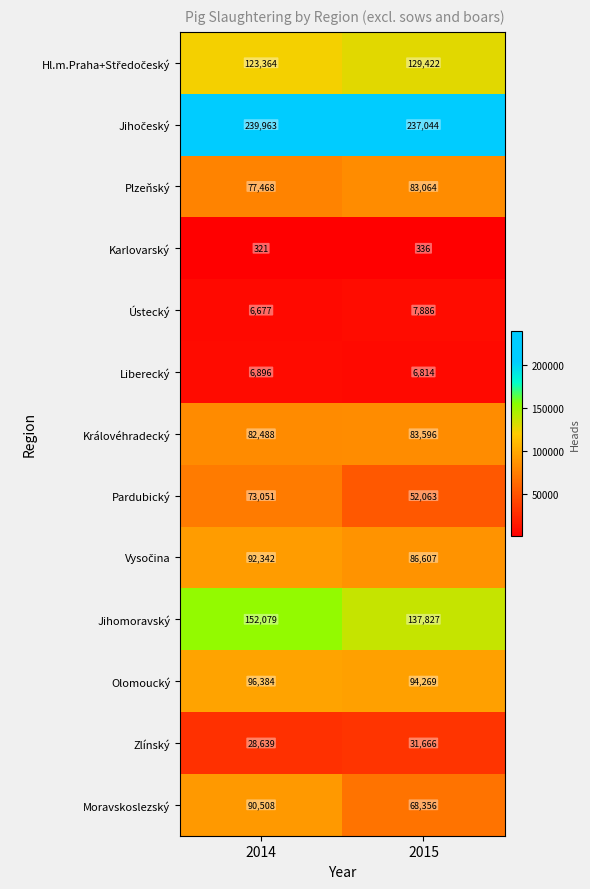

Count the number of data series in this chart.

13